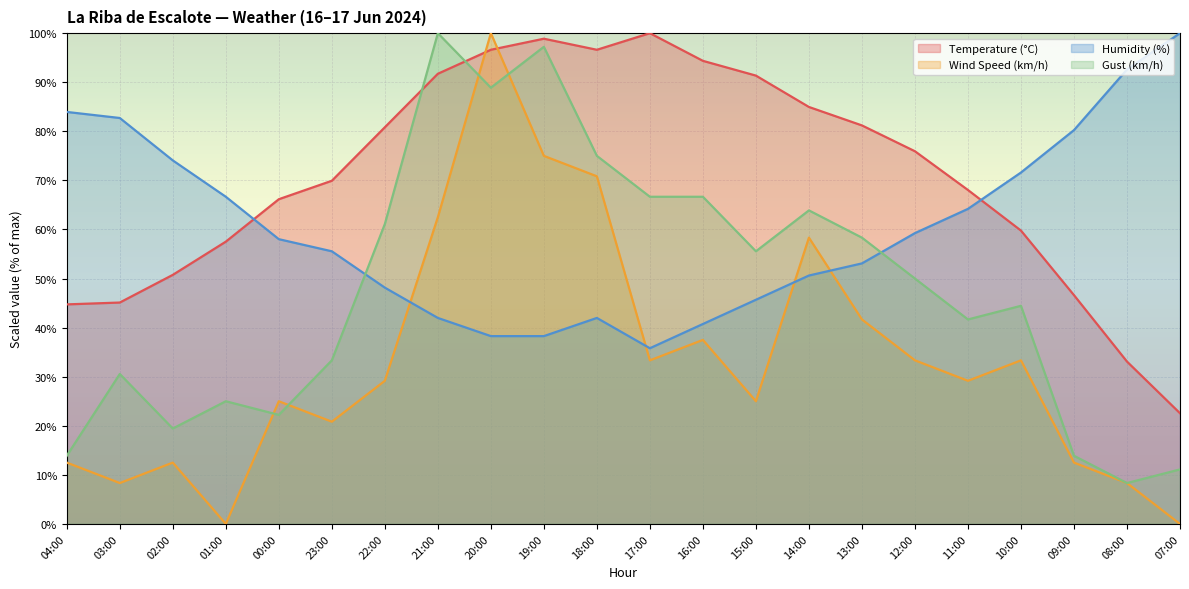

True or false: Gust (km/h) has more than 2 points higher than both neighbors.

True